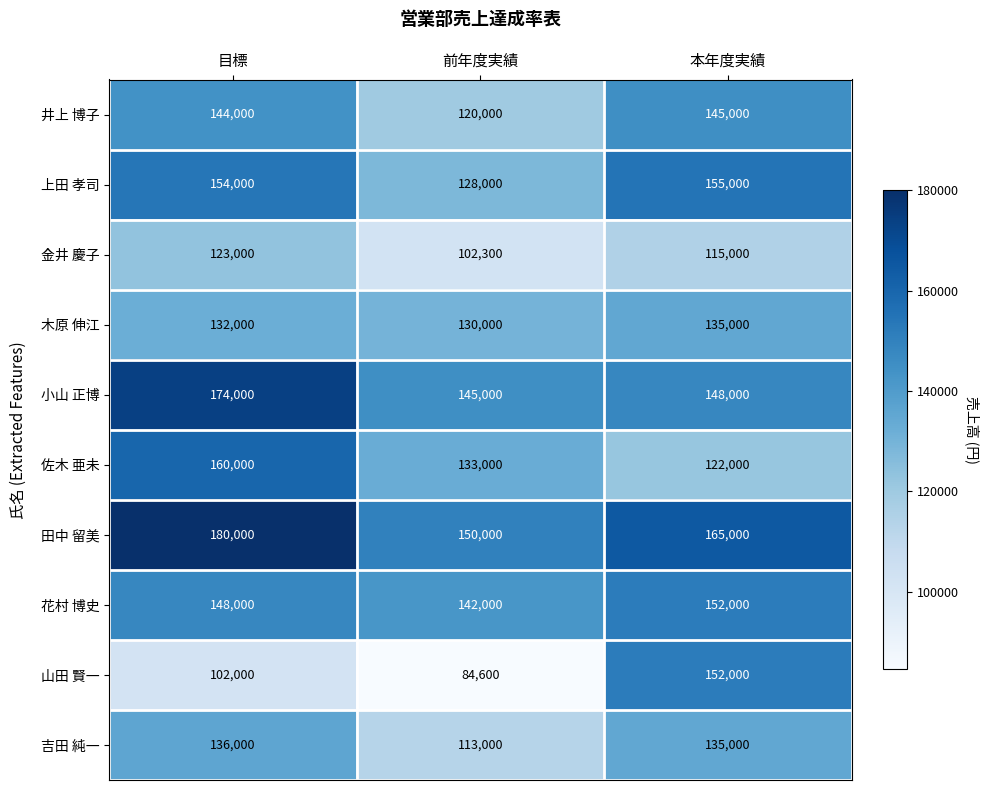

True or false: 井上 博子 has a value of 145000 at 本年度実績.

True